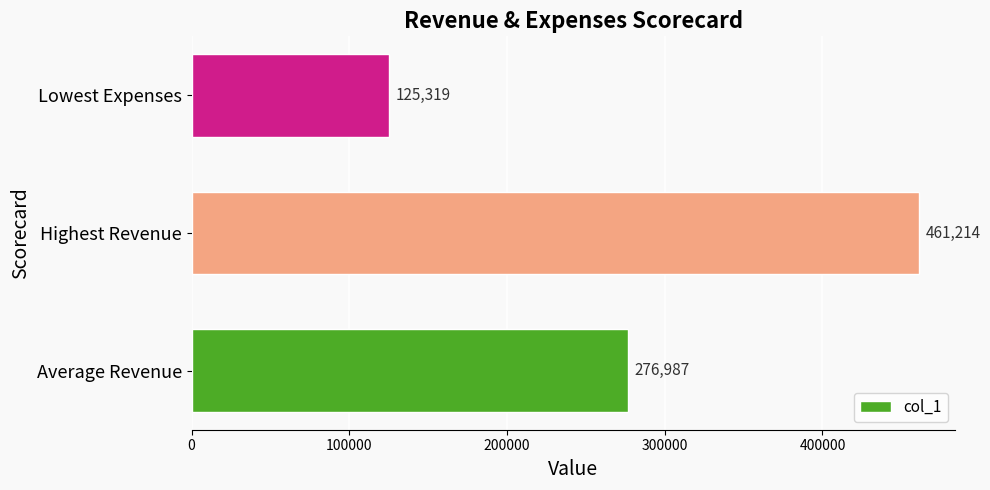

True or false: the data shows 461214.0 at Highest Revenue.

True